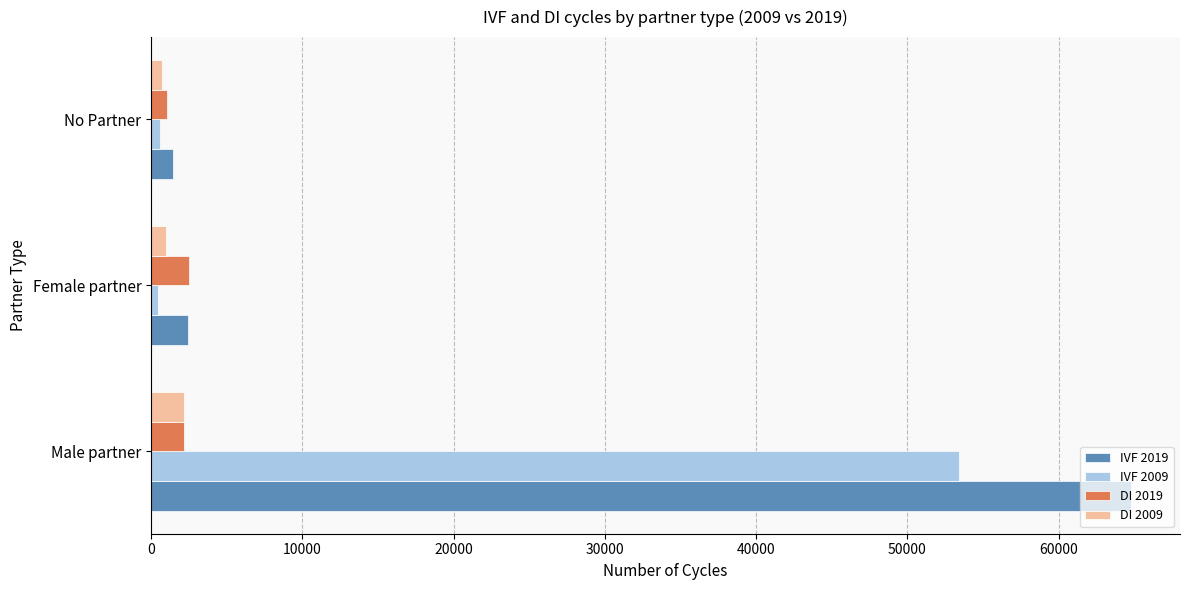

Which category has the highest value in the IVF 2009 series?

Male partner